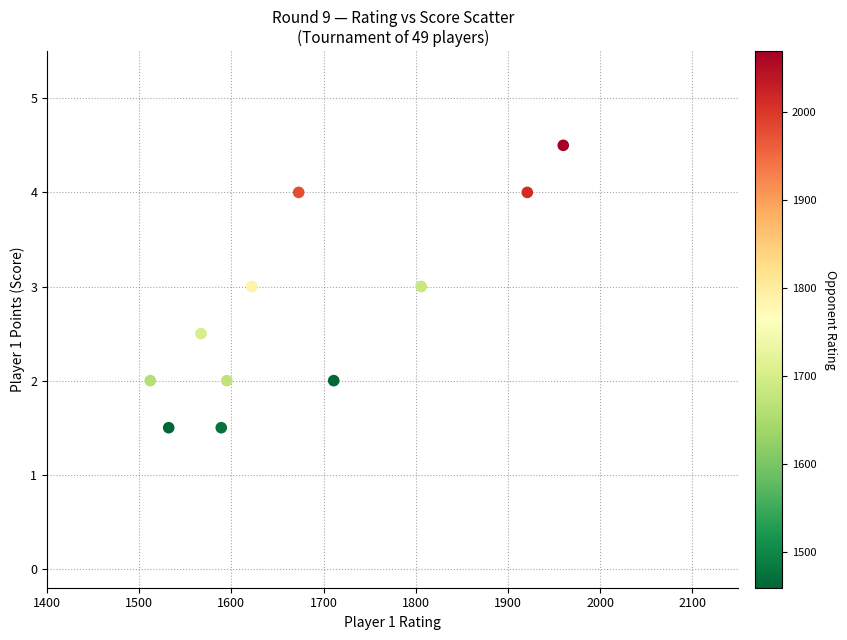

What is the range of Y values (max minus min)?

3.0